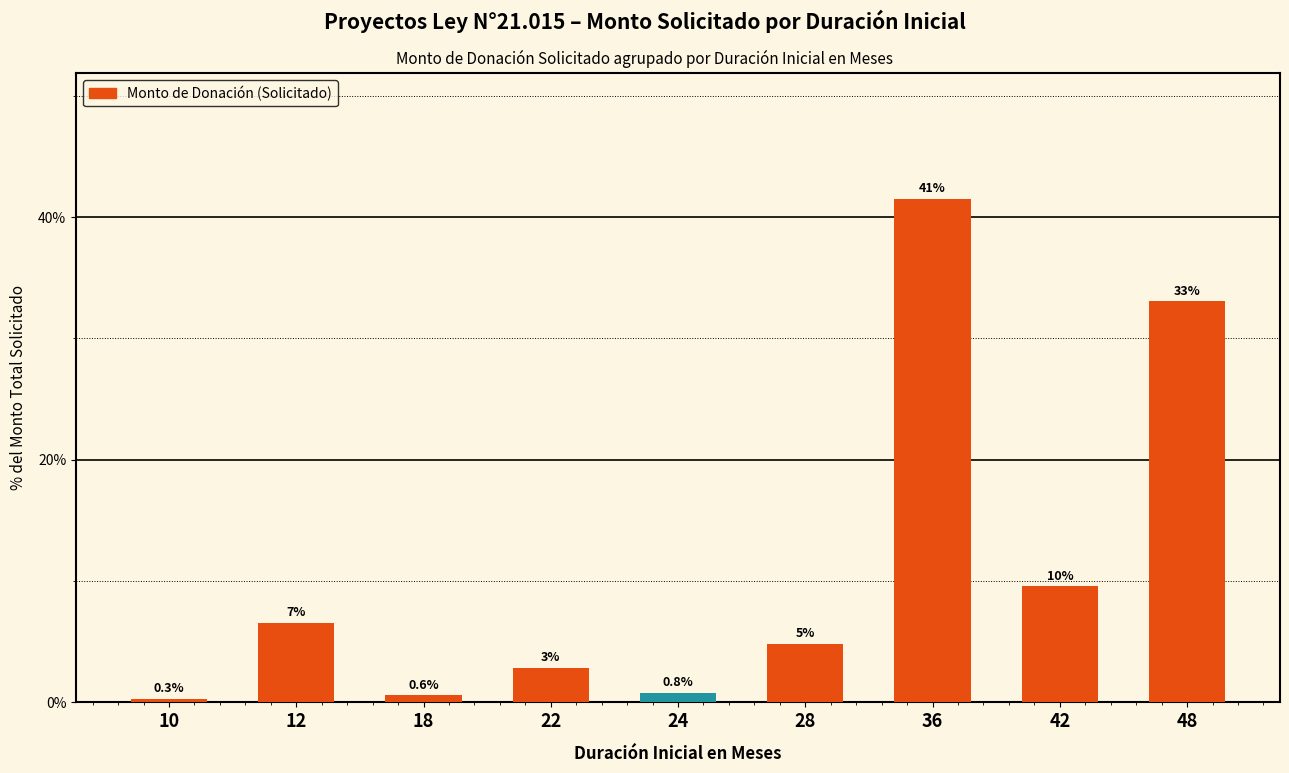

List the labels in order of value, largest first.

36, 48, 42, 12, 28, 22, 24, 18, 10